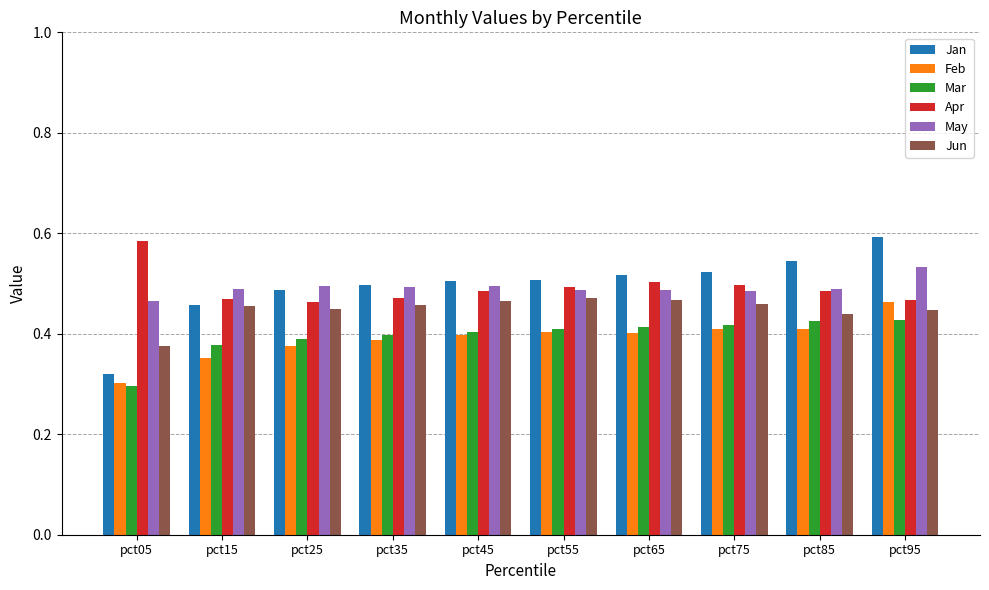

The value of Jan at pct15 is 0.8. True or false?

False